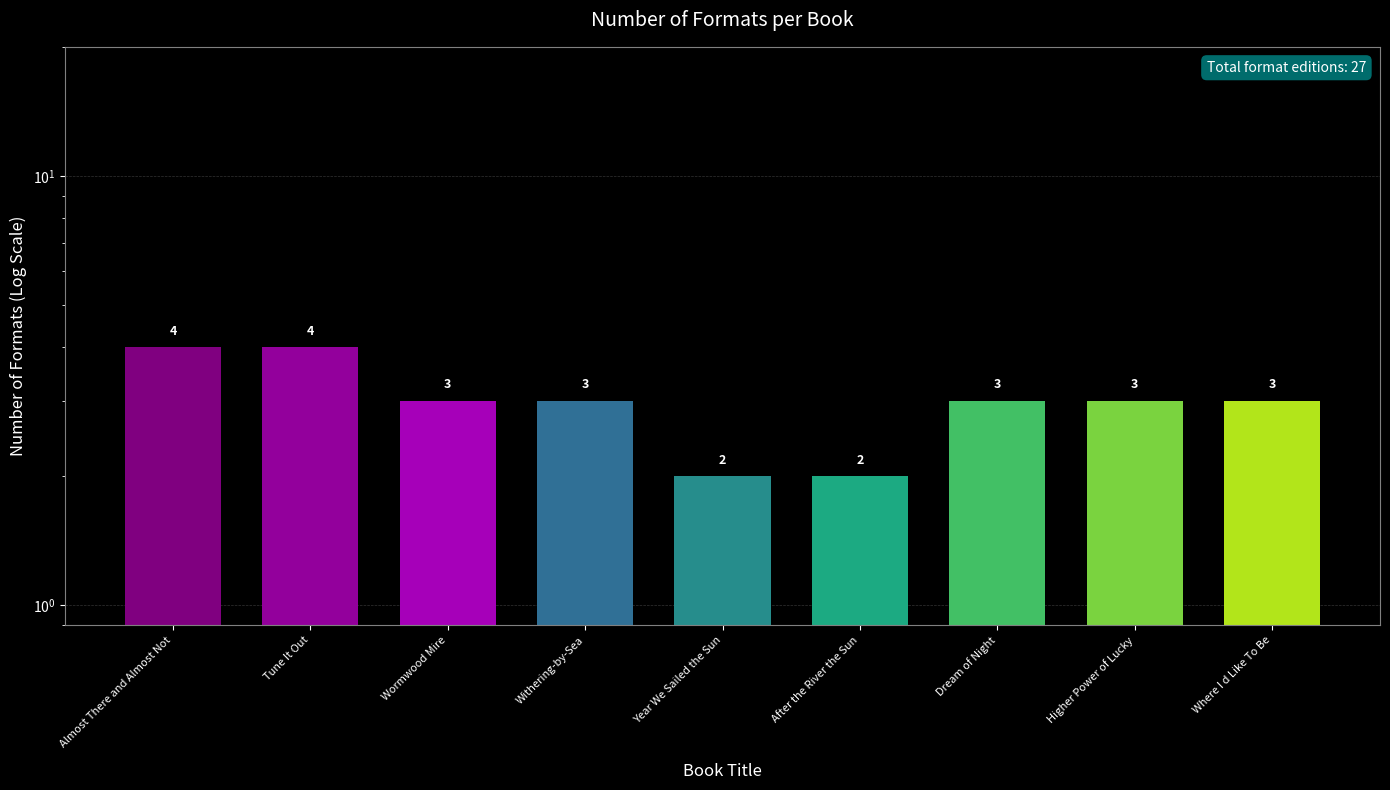

What position from the left is Year We Sailed the Sun?

5